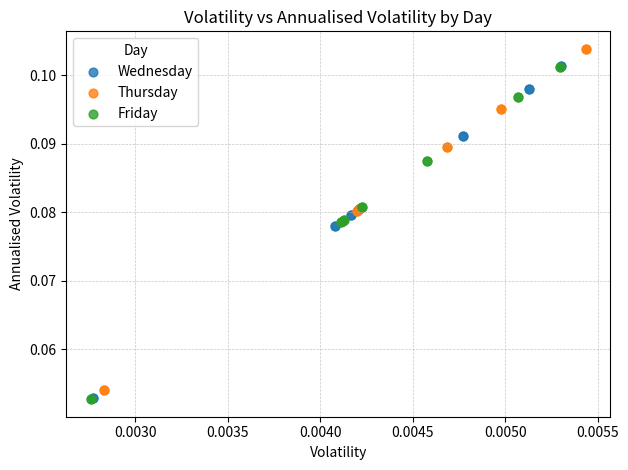

Which series reaches the maximum Y coordinate?

Thursday